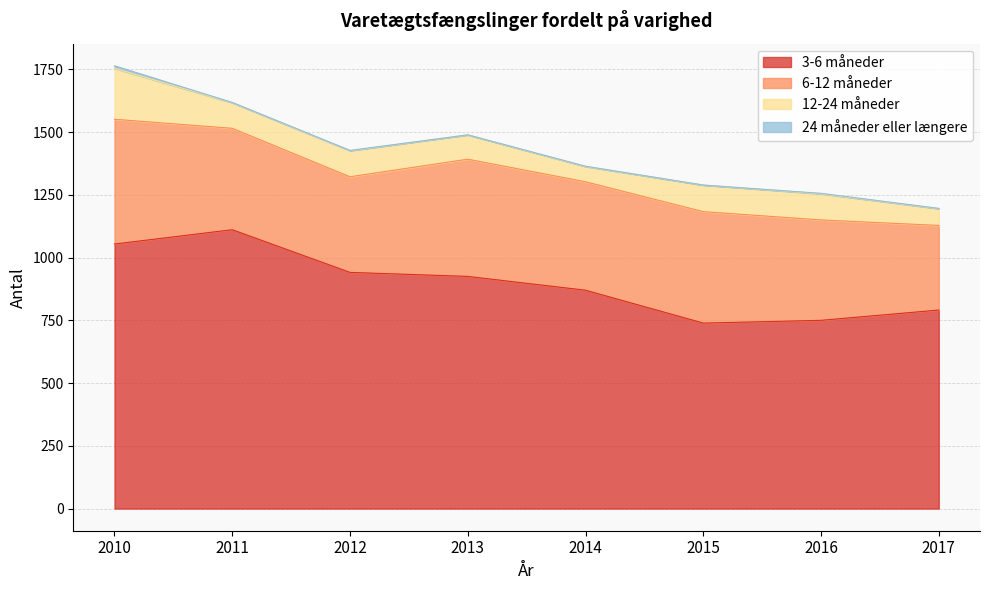

How many values in the 6-12 måneder series are below 432?

4